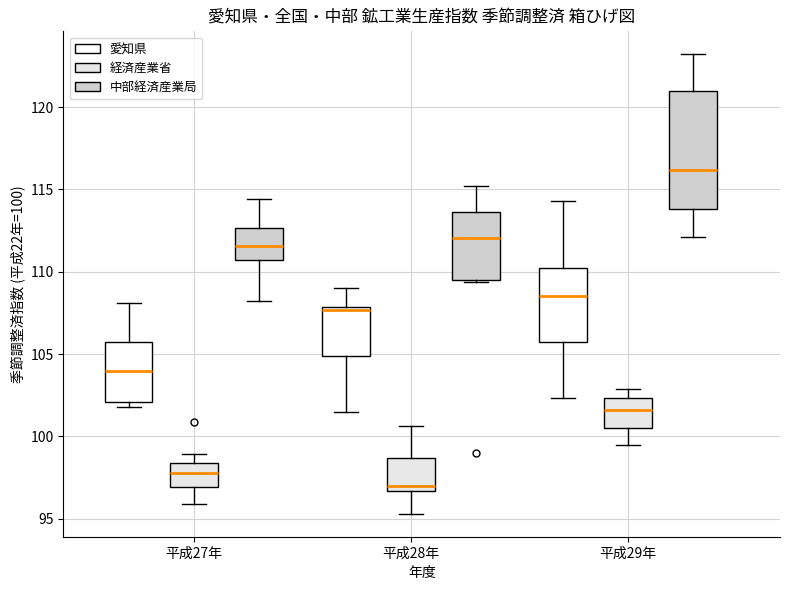

Which box is the tallest, from its lower edge to its upper edge?

平成29年 (中部経済産業局)